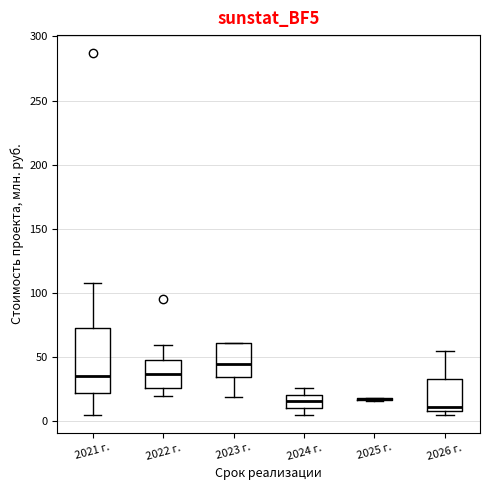

Which box is the tallest, from its lower edge to its upper edge?

2021 г.